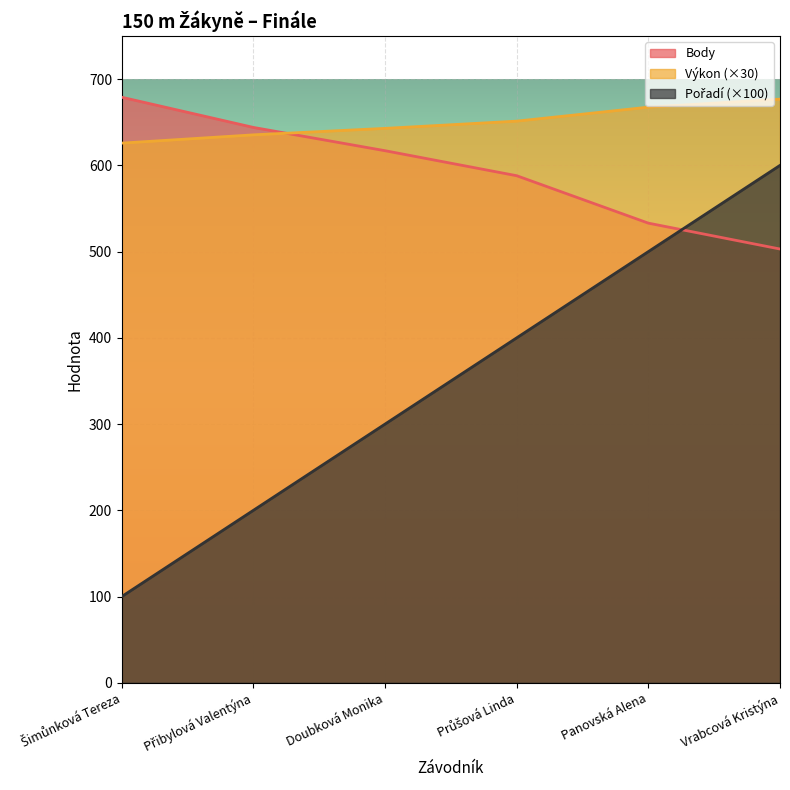

What is the difference between the highest and lowest values at Přibylová Valentýna?

444.0